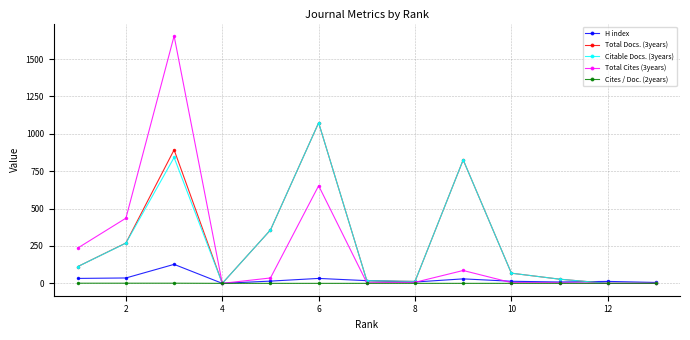

What is the greatest value displayed?

1655